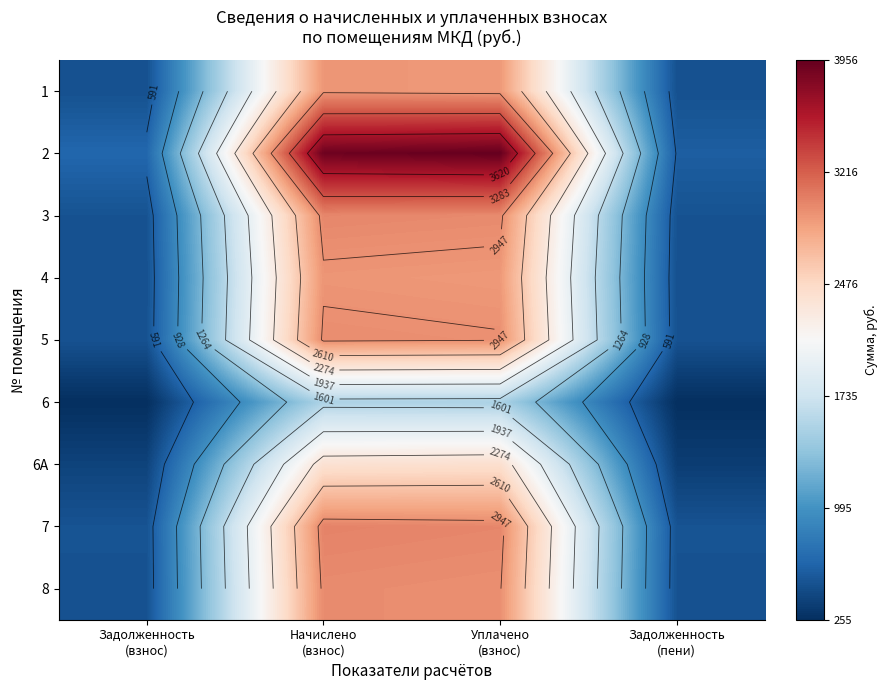

At which category is the sum across all series the highest?

Начислено
(взнос)